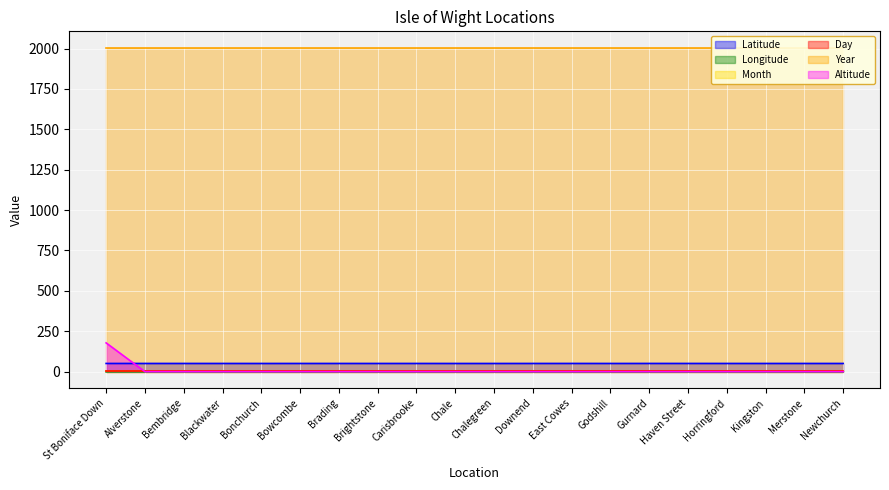

The value of Longitude at Kingston is -0.7. True or false?

False